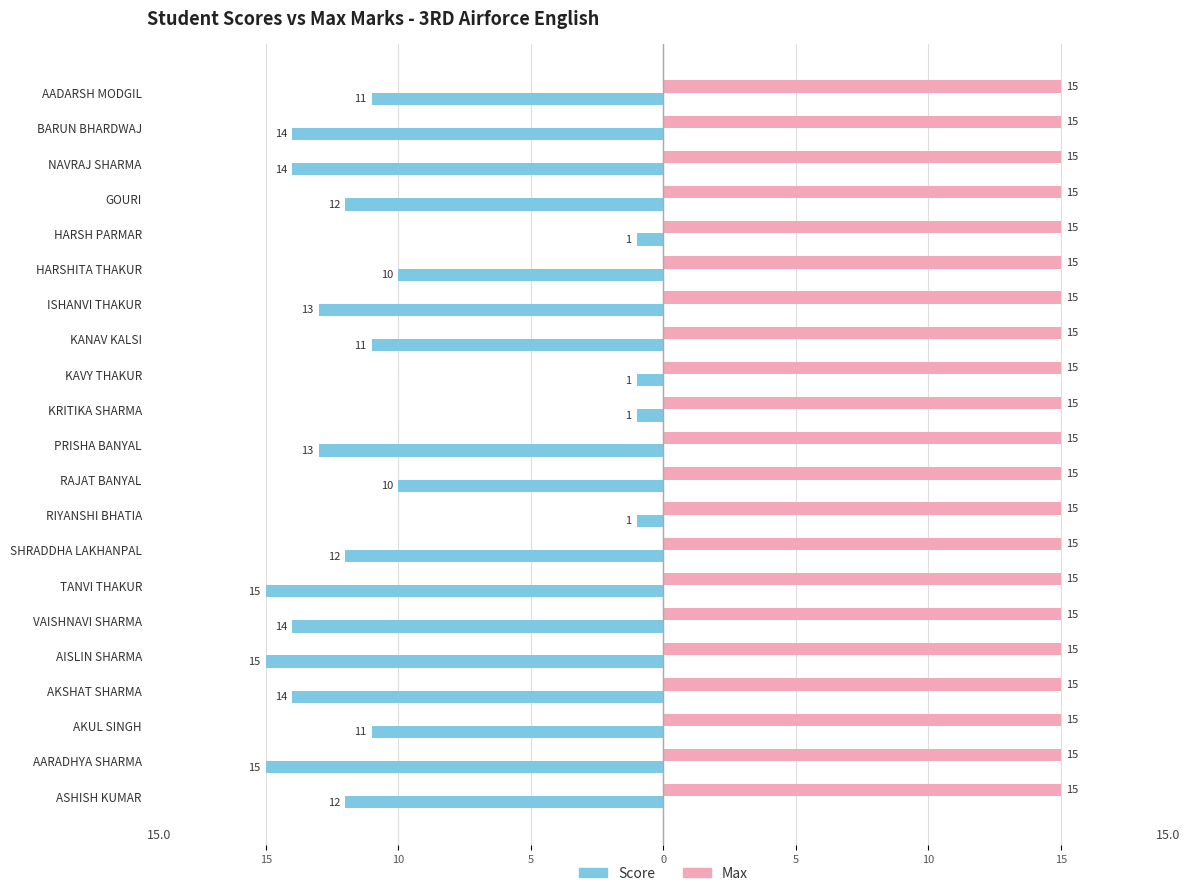

Reading right to left, extract all data points from this chart.

Score: -11.0	-14.0	-14.0	-12.0	-1.0	-10.0	-13.0	-11.0	-1.0	-1.0	-13.0	-10.0	-1.0	-12.0	-15.0	-14.0	-15.0	-14.0	-11.0	-15.0	-12.0
Max: 0.3	0.3	0.3	0.3	0.3	0.3	0.3	0.3	0.3	0.3	0.3	0.3	0.3	0.3	0.3	0.3	0.3	0.3	0.3	0.3	0.3